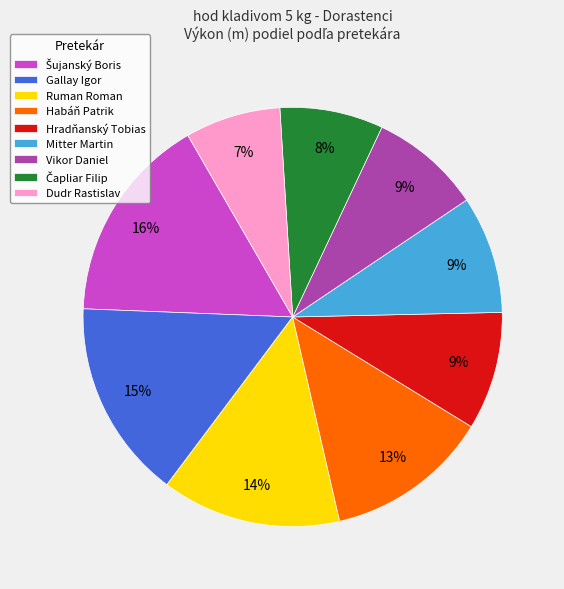

To the nearest percent, what is the average slice percentage?

11%